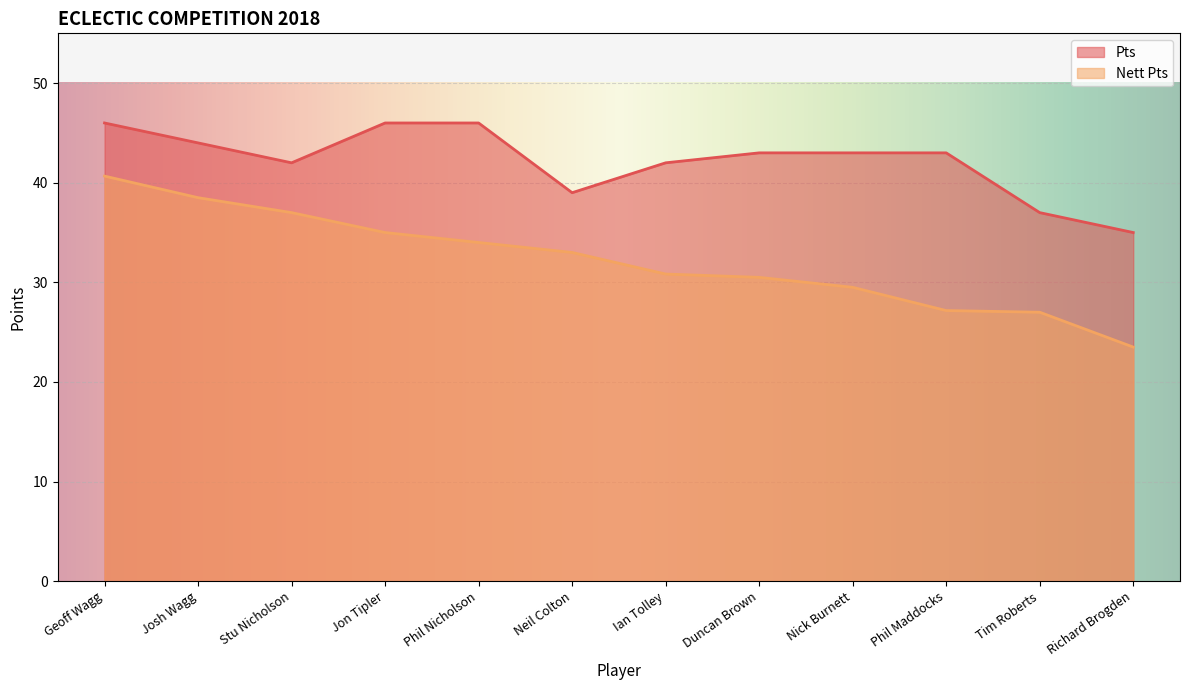

What position from the left is Stu Nicholson?

3